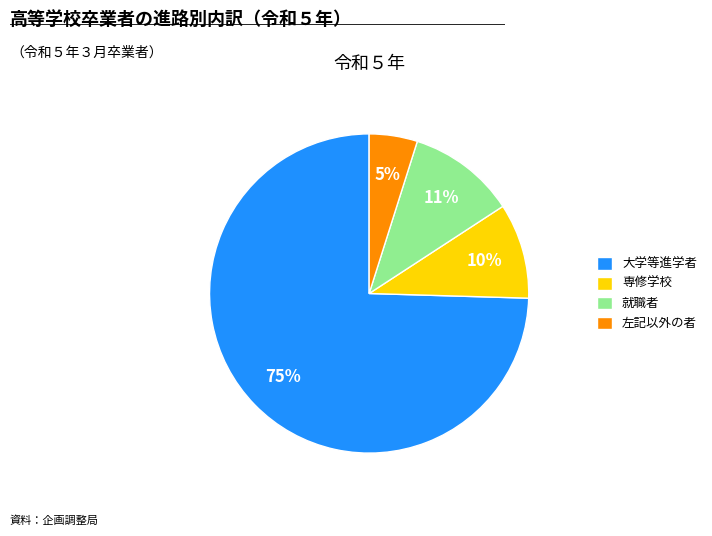

To the nearest percent, what percentage of the pie is 就職者?

11%